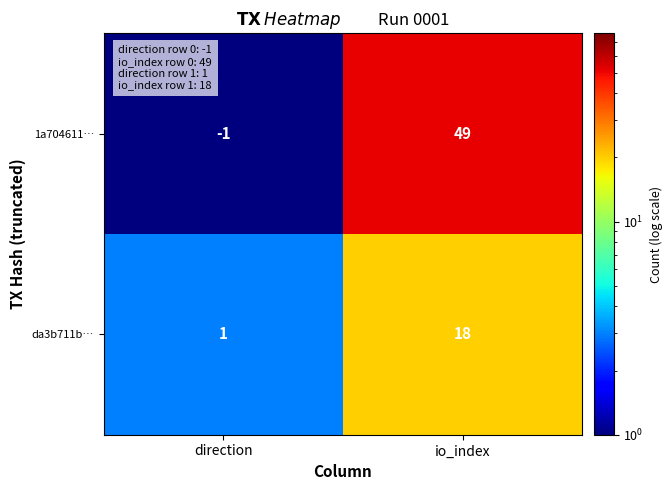

Which series has the largest range (max minus min)?

1a704611…